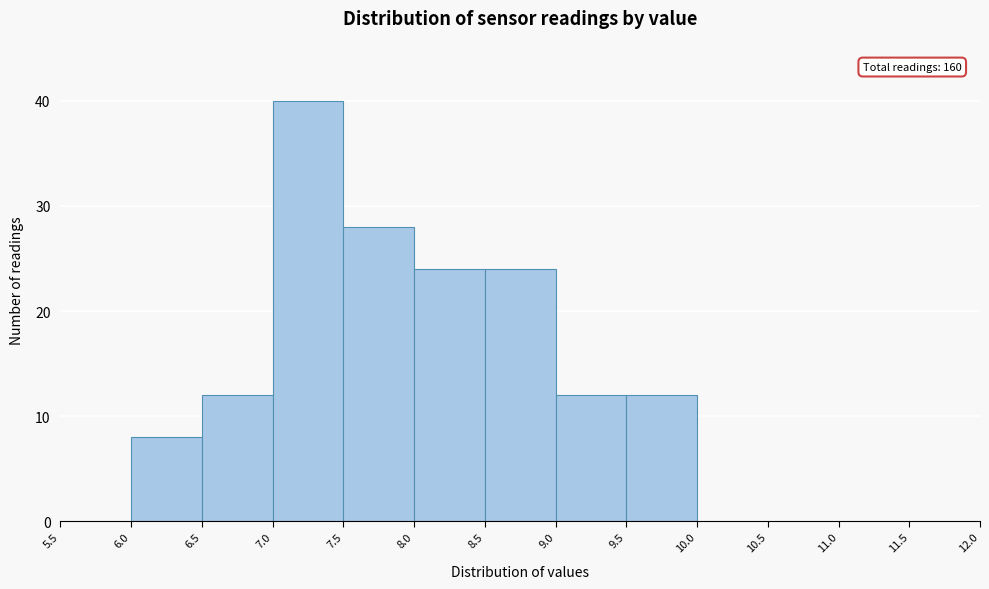

Which range on the x-axis has the tallest bar?

7.0 to 7.5